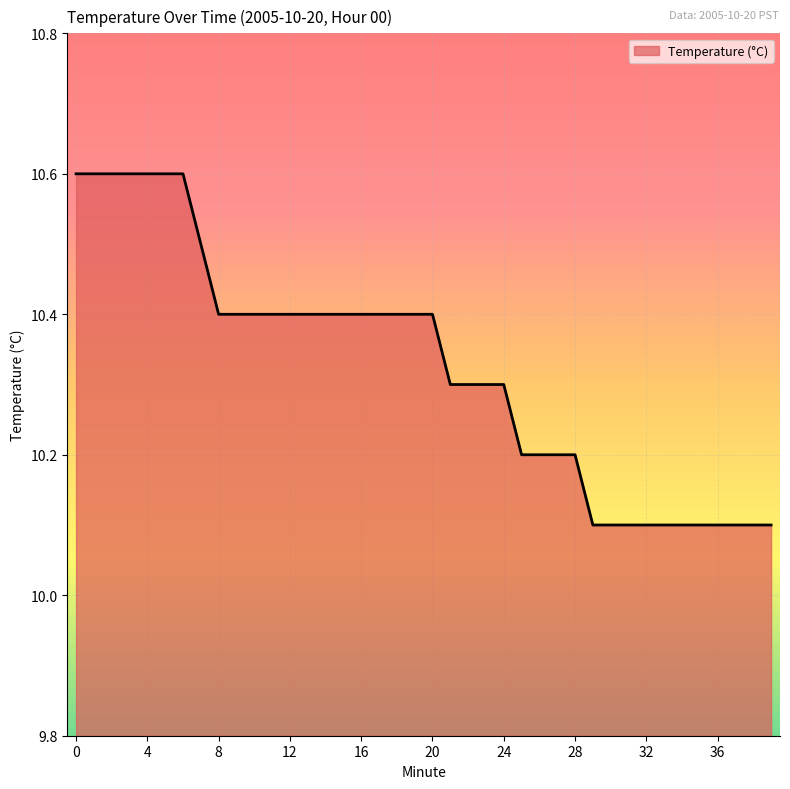

What is the difference between the maximum and minimum values?

0.5